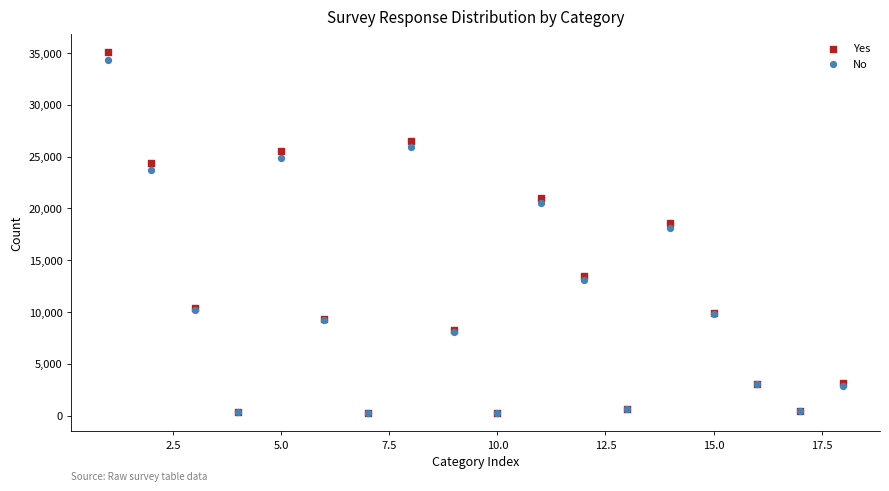

What are all the series names shown in the legend?

Yes, No